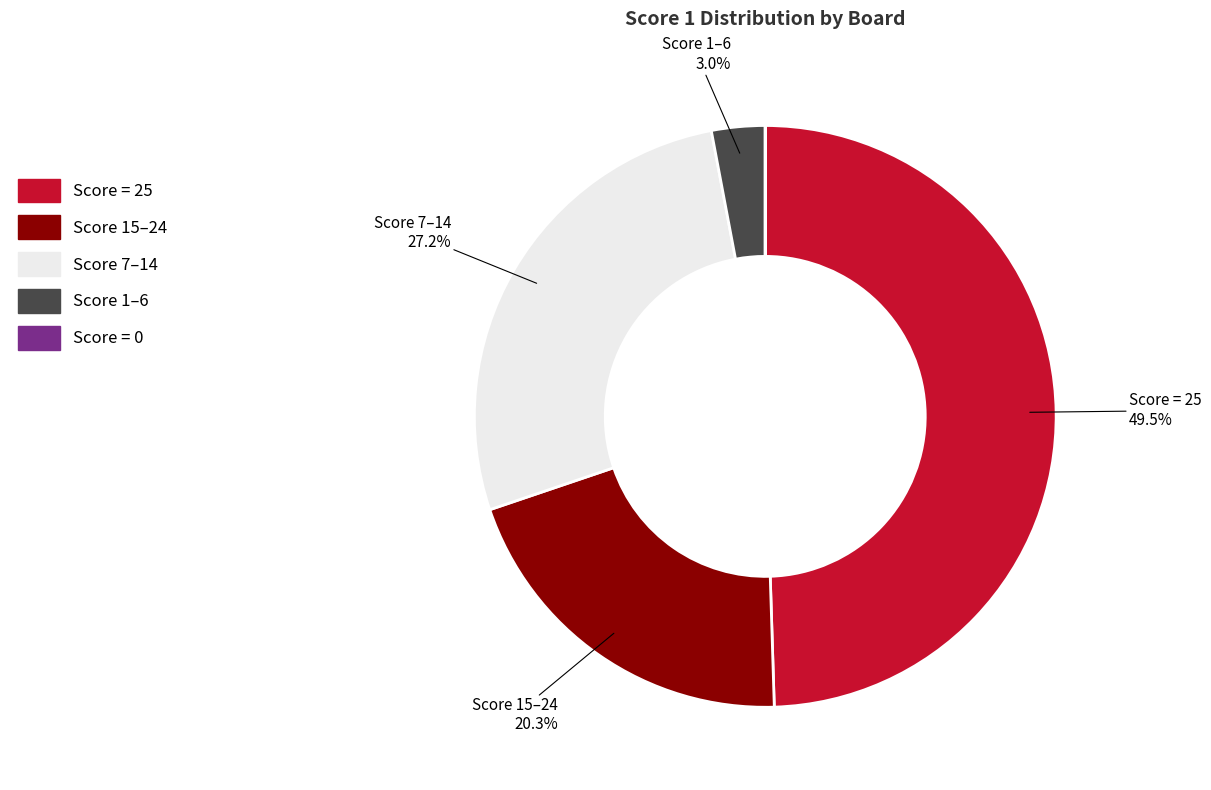

Is there any slice that represents more than half of the pie?

No